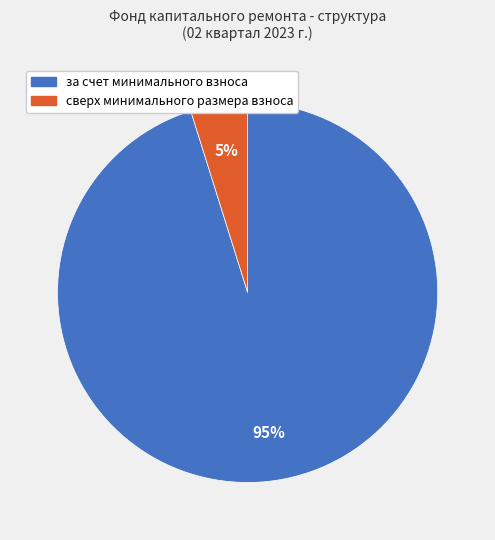

How many slices are in this pie chart?

2